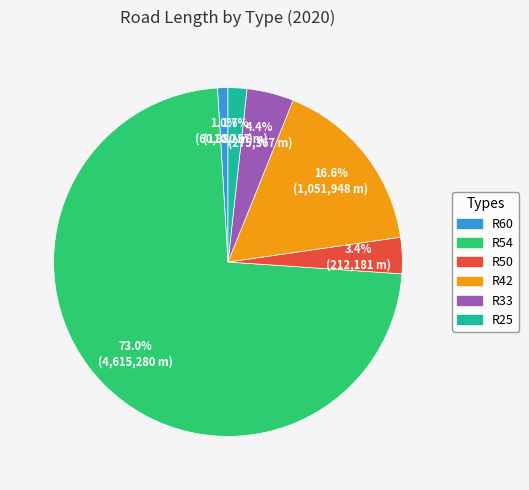

To the nearest percent, what is the difference between the R33 and R54 slice percentages?

69%